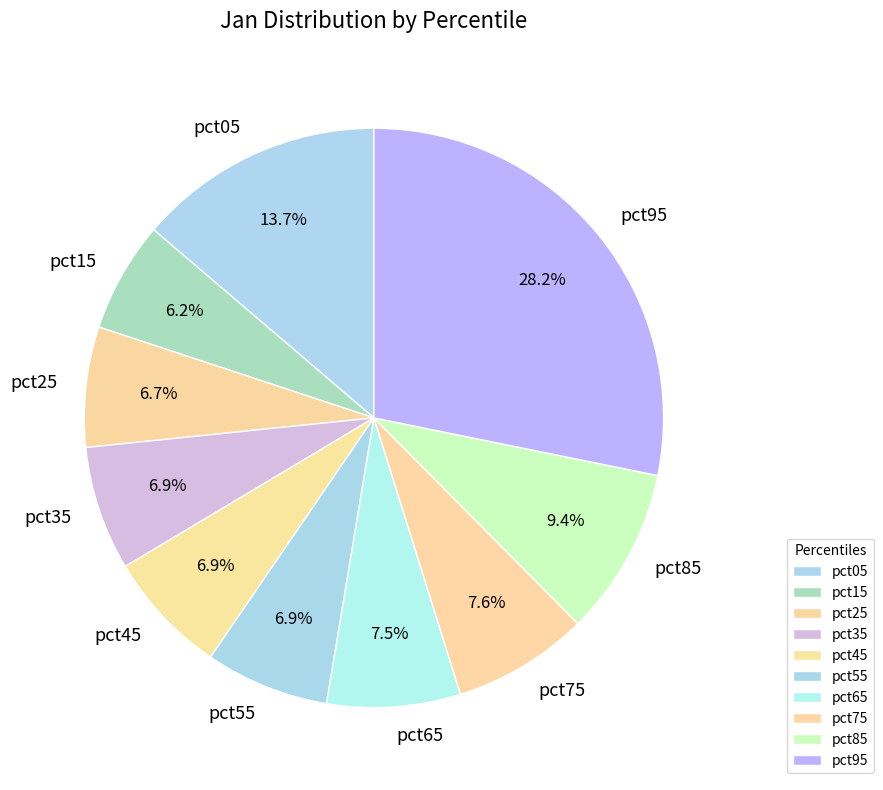

How many slices are in this pie chart?

10